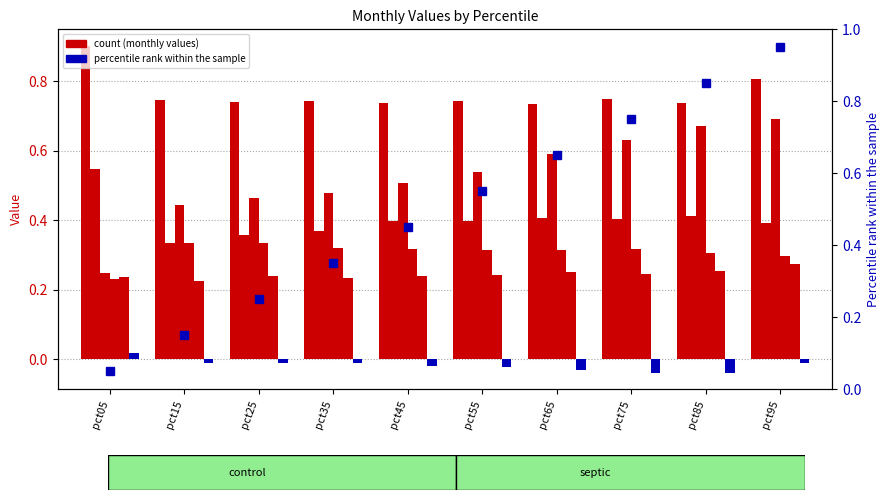

At which label is Feb closest to 0?

pct15